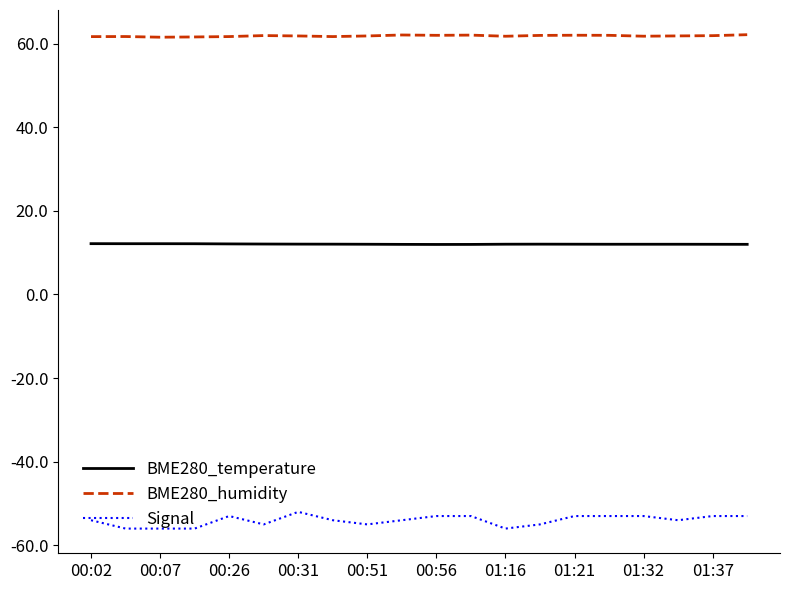

Which series has the largest total across all categories?

BME280_humidity